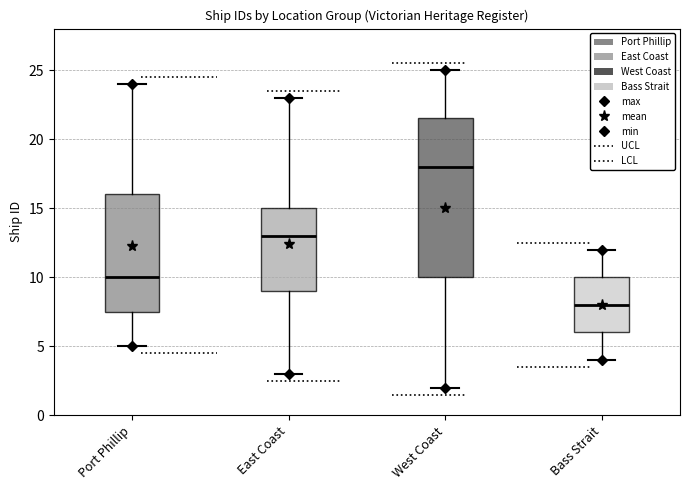

Reading left to right, transcribe this box plot: for each box, give where its median line is, the range the box spans, and where its two whiskers end, as read against the y-axis. The values are not printed on the chart, so give them approximately, as read against the axis.

Port Phillip: median 10.0, box 7.5 to 16.0, whiskers 5.0 to 24.0
East Coast: median 13.0, box 9.0 to 15.0, whiskers 3.0 to 23.0
West Coast: median 18.0, box 10.0 to 21.5, whiskers 2.0 to 25.0
Bass Strait: median 8.0, box 6.0 to 10.0, whiskers 4.0 to 12.0